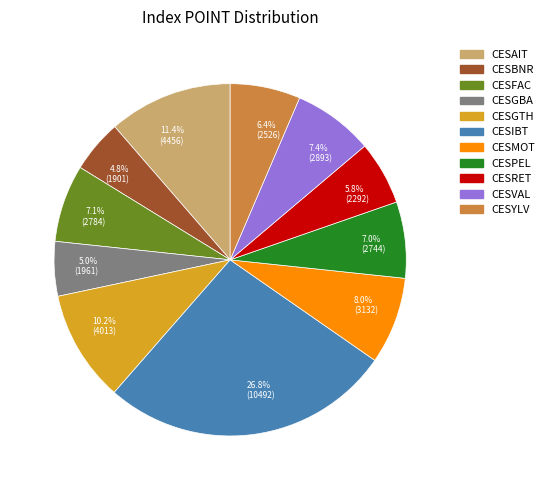

What is the largest slice in the pie chart?

26.8% (10492)